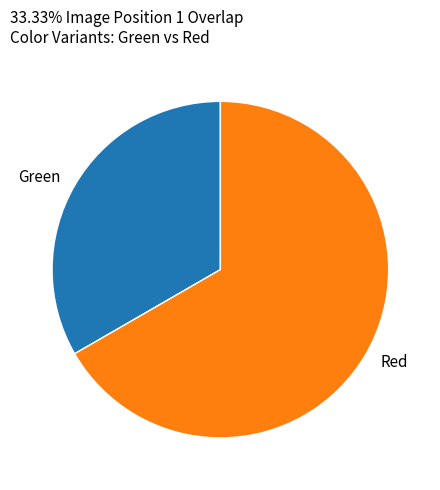

Is the sum of Green and Red greater than half?

Yes